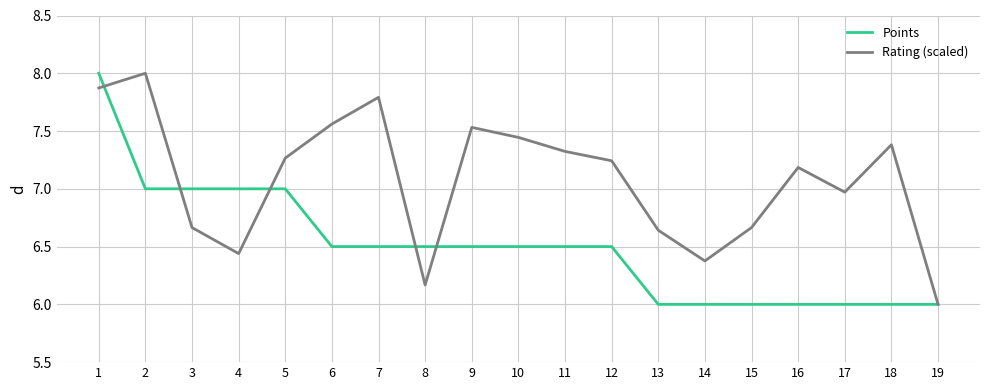

Where do Rating (scaled) and Points first cross each other?

1 and 2